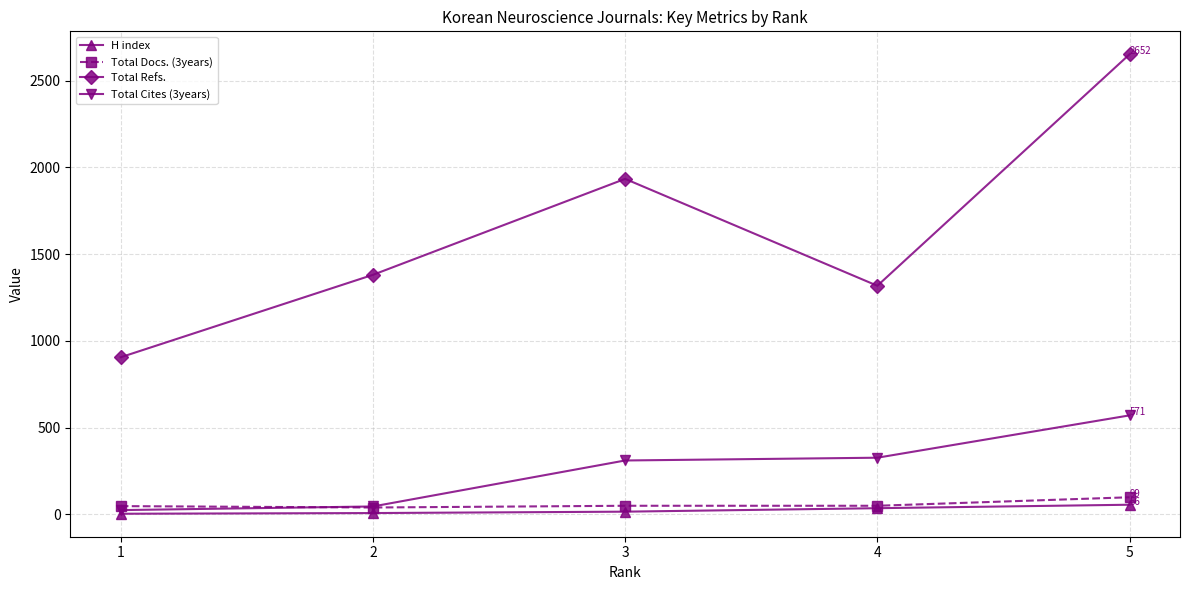

What is the difference between the H index values at 2 and 3?

8